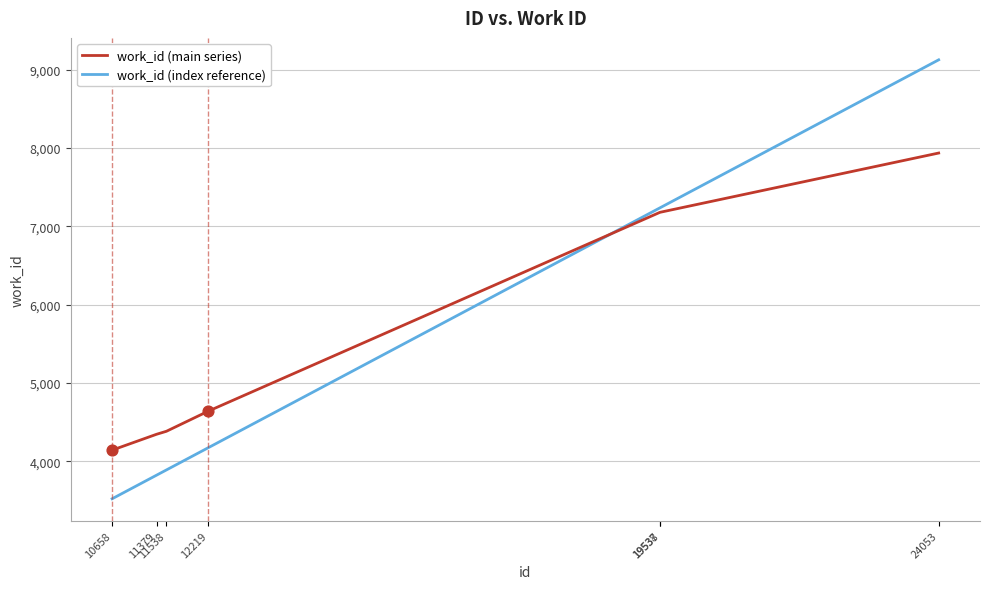

Which series has the largest range (max minus min)?

work_id (index reference)